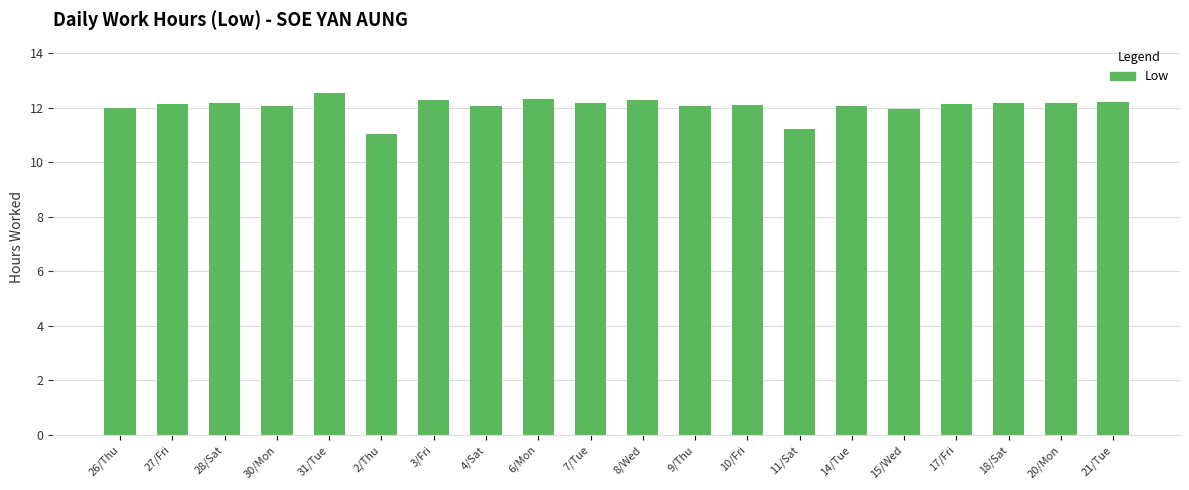

What value does the data have at 31/Tue?

12.6